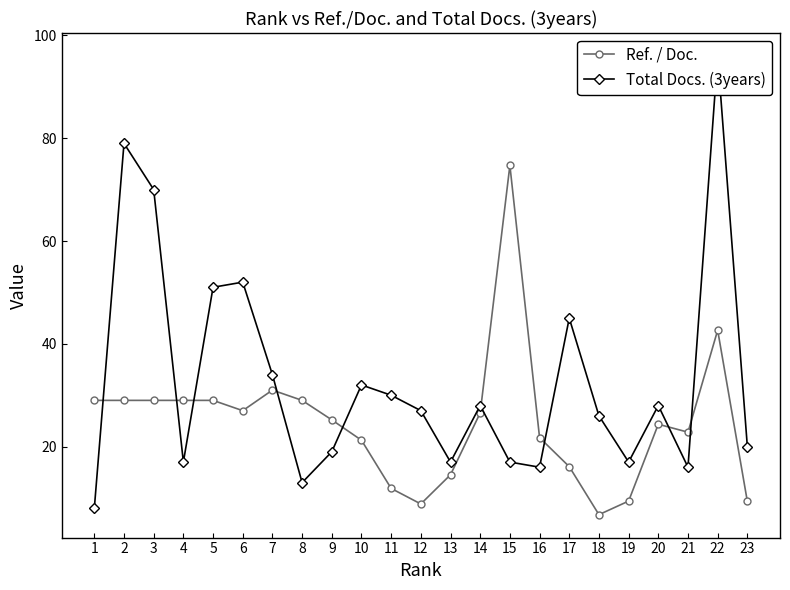

Where is the first local maximum for Ref. / Doc.?

7